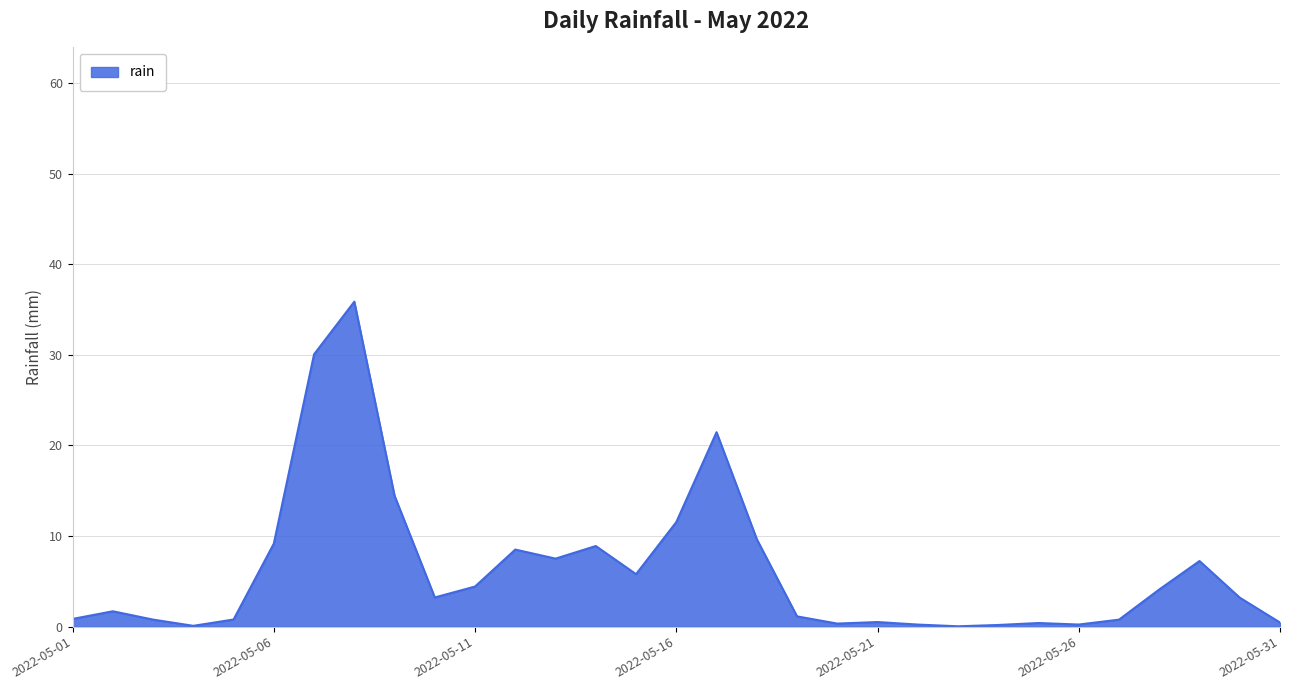

What is the difference between the maximum and minimum values?

35.8